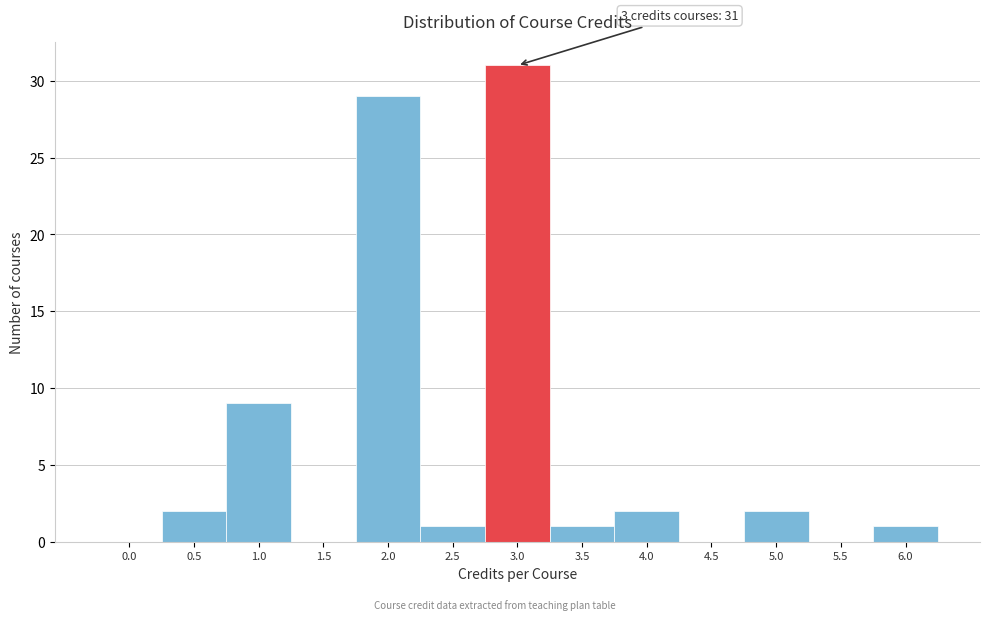

Reading left to right, transcribe all the data shown in this chart.

0.0=0	0.5=2	1.0=9	1.5=0	2.0=29	2.5=1	3.0=31	3.5=1	4.0=2	4.5=0	5.0=2	5.5=0	6.0=1